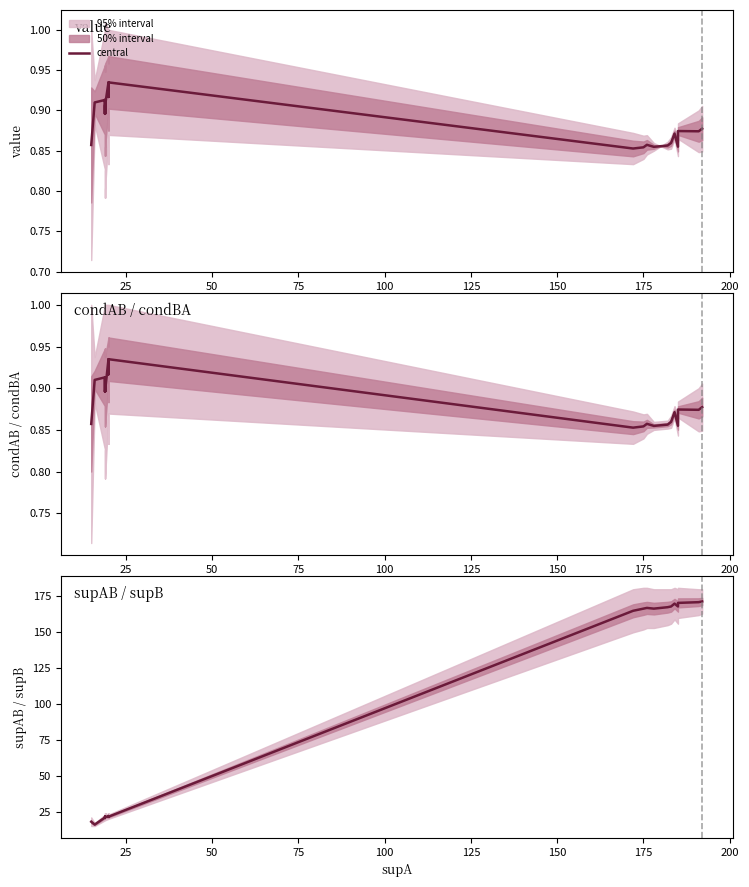

What is the minimum value shown in the chart?

16.0